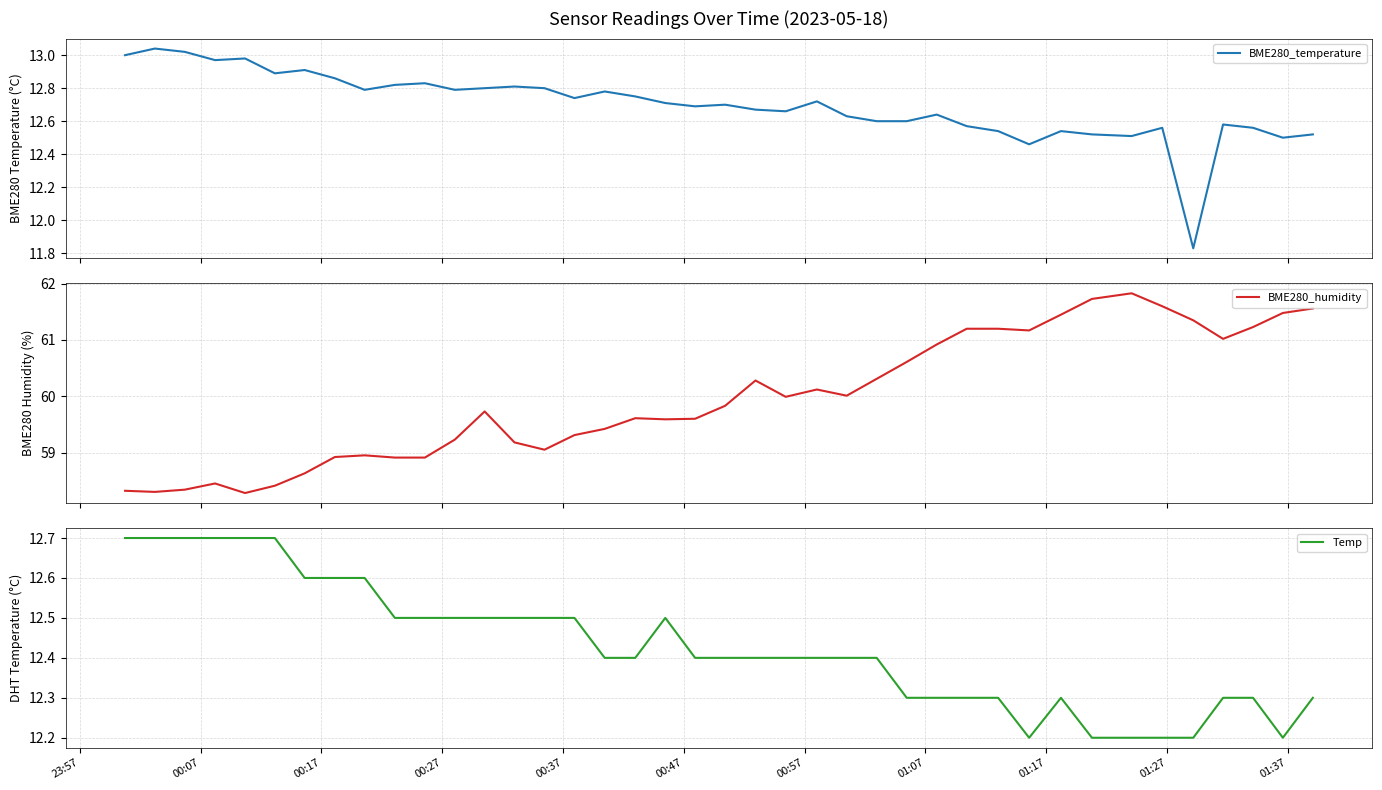

How many lines are shown in the chart?

3